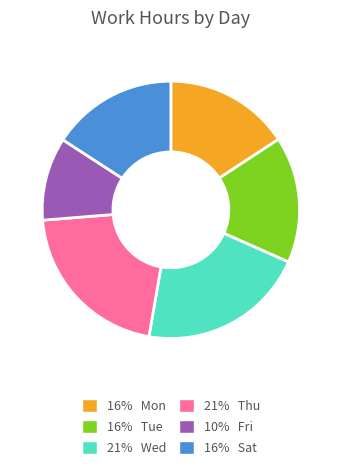

Is there any slice that represents more than half of the pie?

No